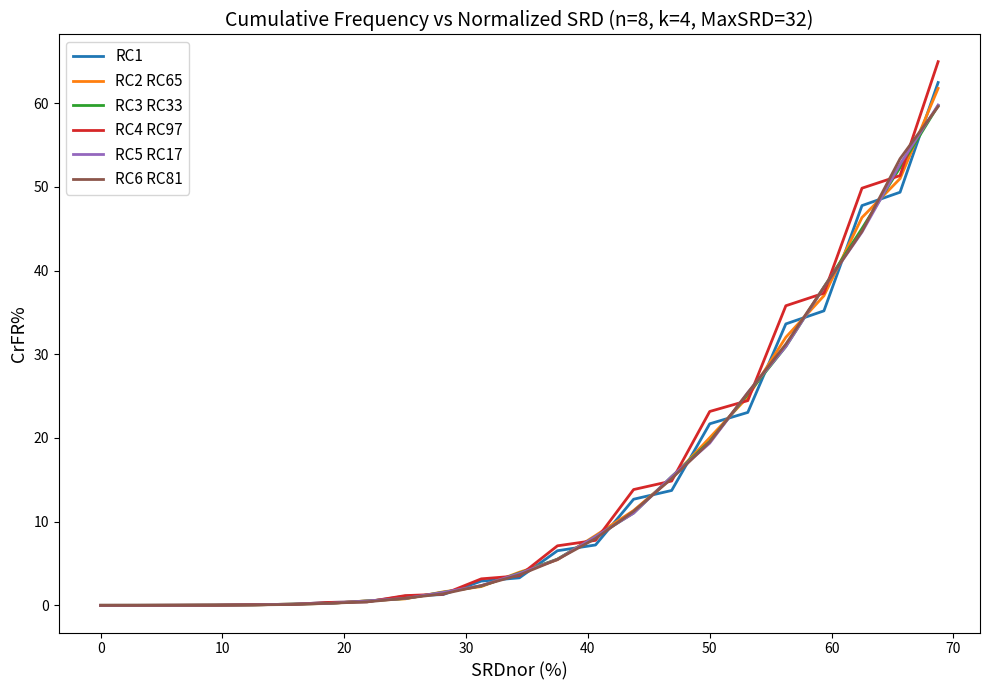

Which series has the widest spread of values?

RC4 RC97